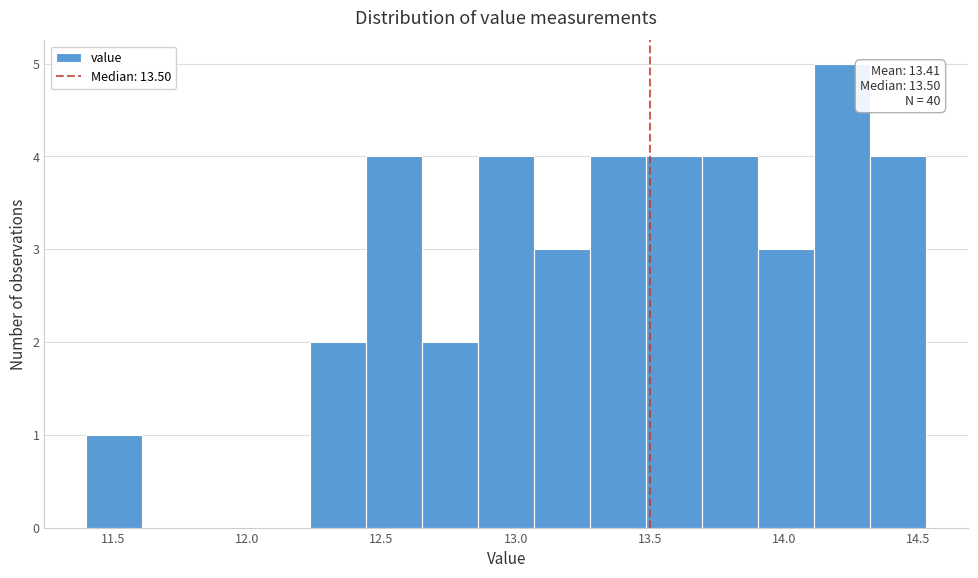

Which range on the x-axis has the tallest bar?

14.10 to 14.30